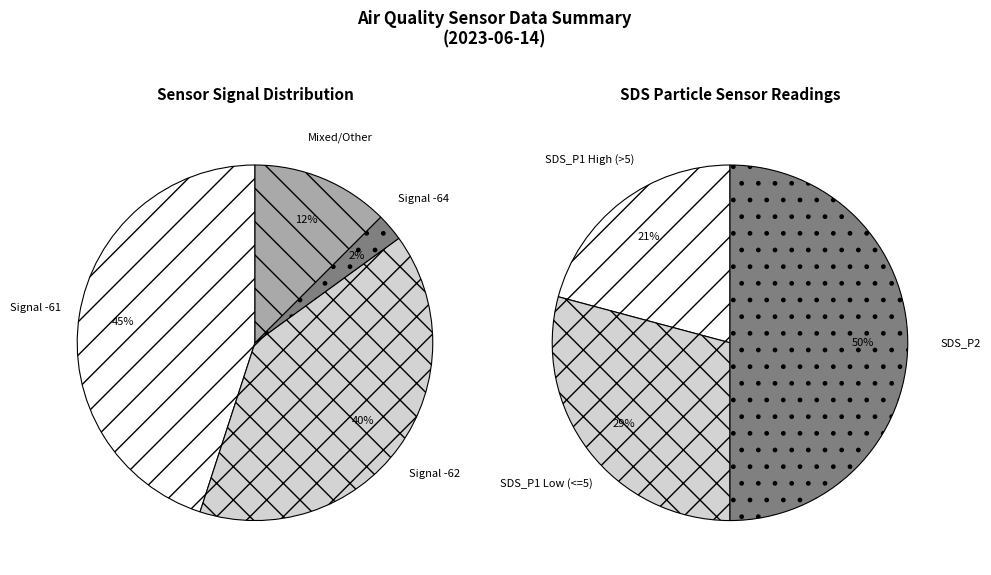

The 00:01 slice represents 1% of the pie. True or false?

False